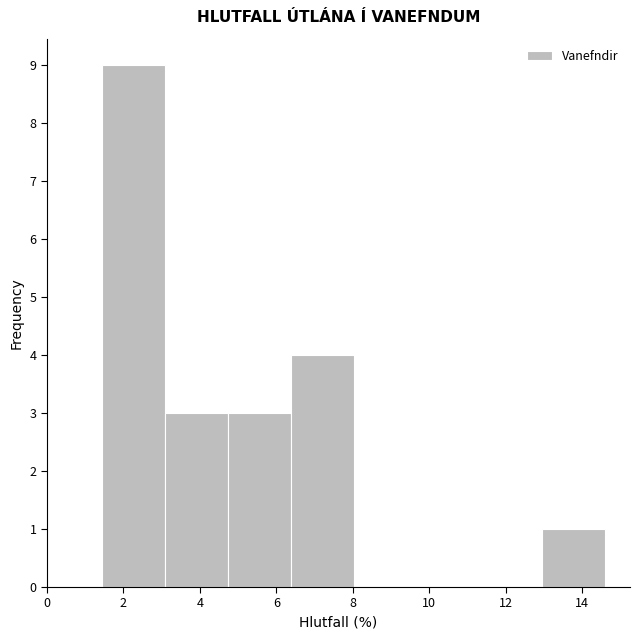

Reading left to right, transcribe this chart: for each bar, give the range it covers on the x-axis and its height. Neither the bar edges nor the heights are printed on the chart, so give them approximately, as read against the axes.

1.4 to 3.0: 9
3.0 to 4.8: 3
4.8 to 6.4: 3
6.4 to 8.0: 4
8.0 to 9.6: 0
9.6 to 11.4: 0
11.4 to 13.0: 0
13.0 to 14.6: 1